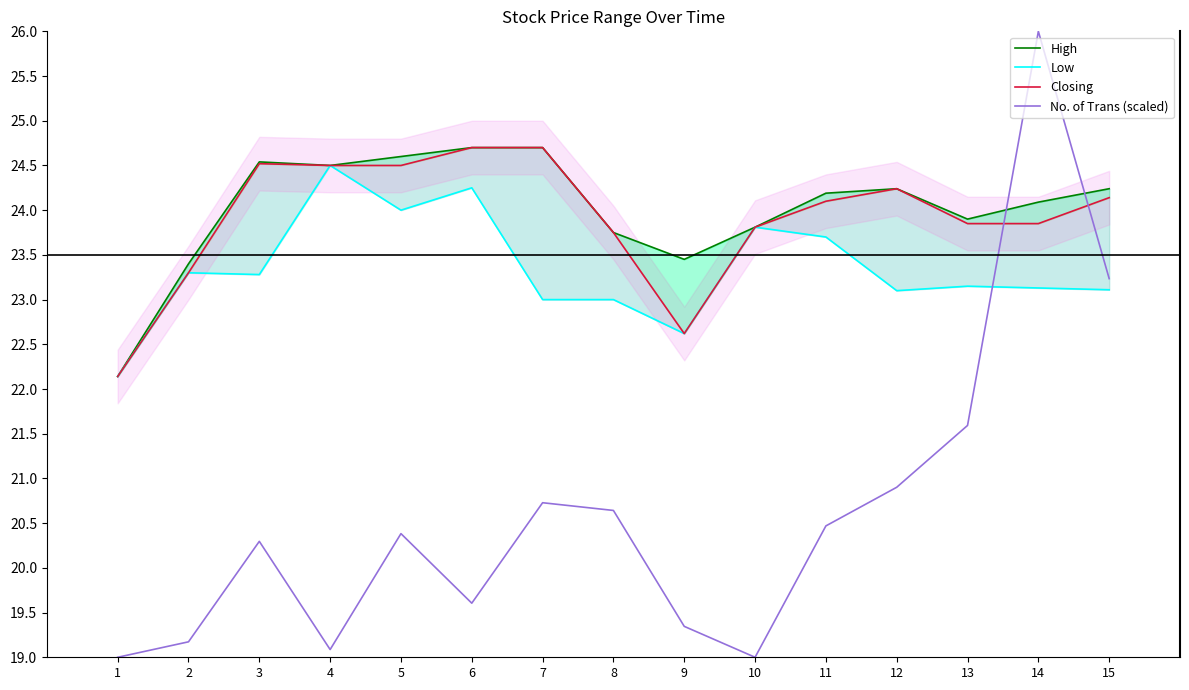

Rank the series at 8 from highest to lowest value.

High, Closing, Low, No. of Trans (scaled)